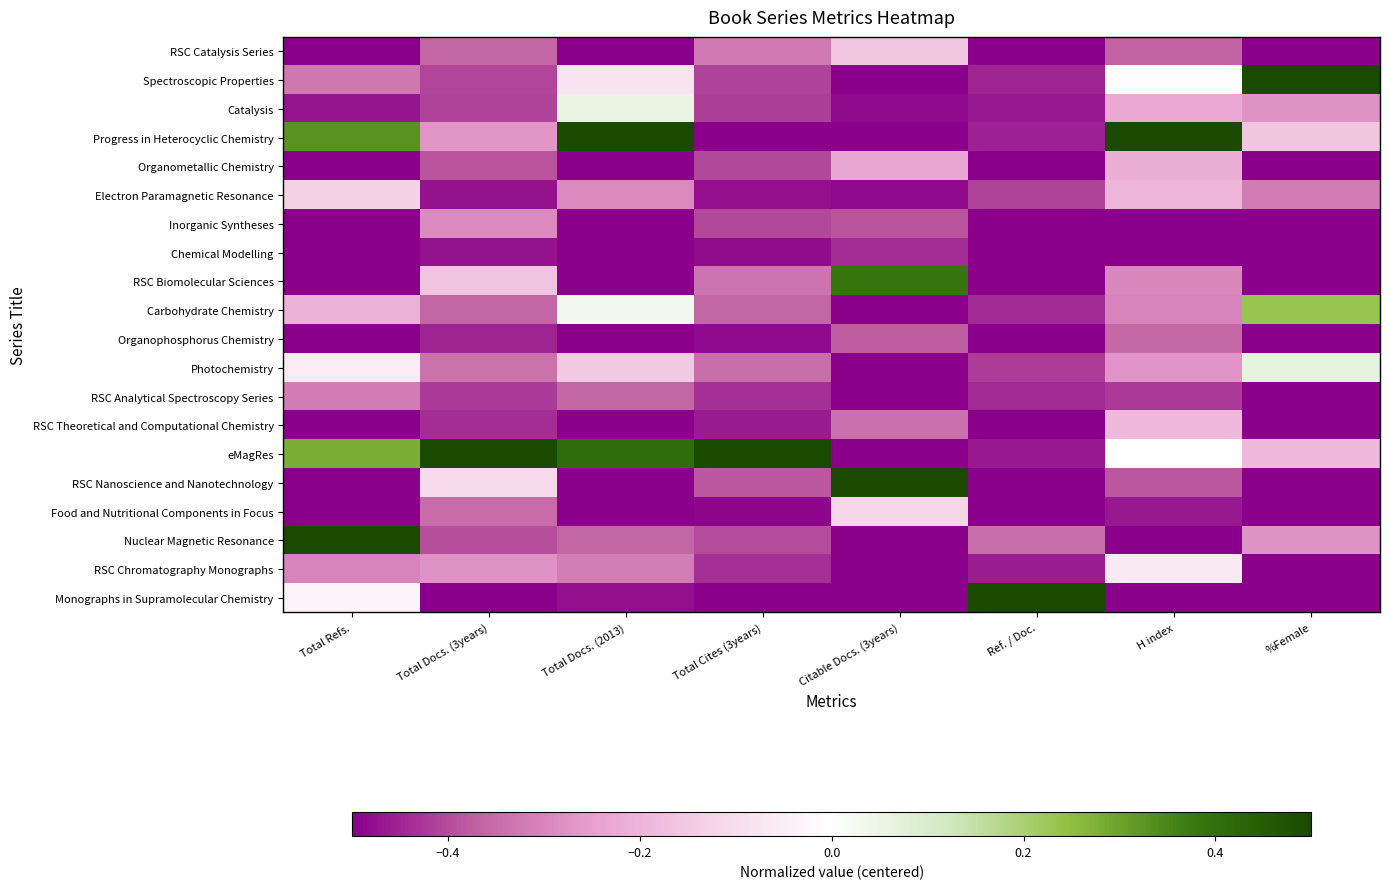

What is the total value across all series at Citable Docs. (3years)?

-6.6